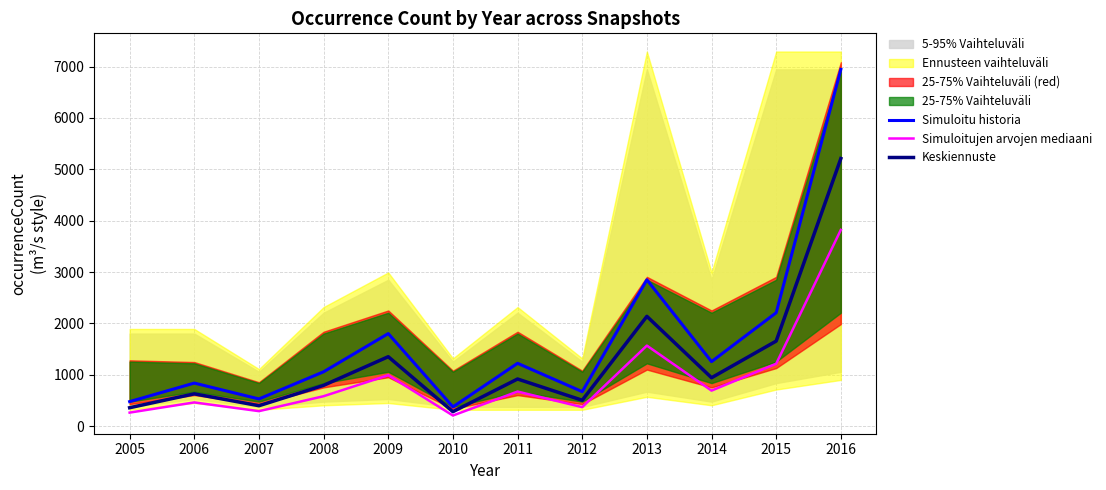

How many lines are shown in the chart?

3